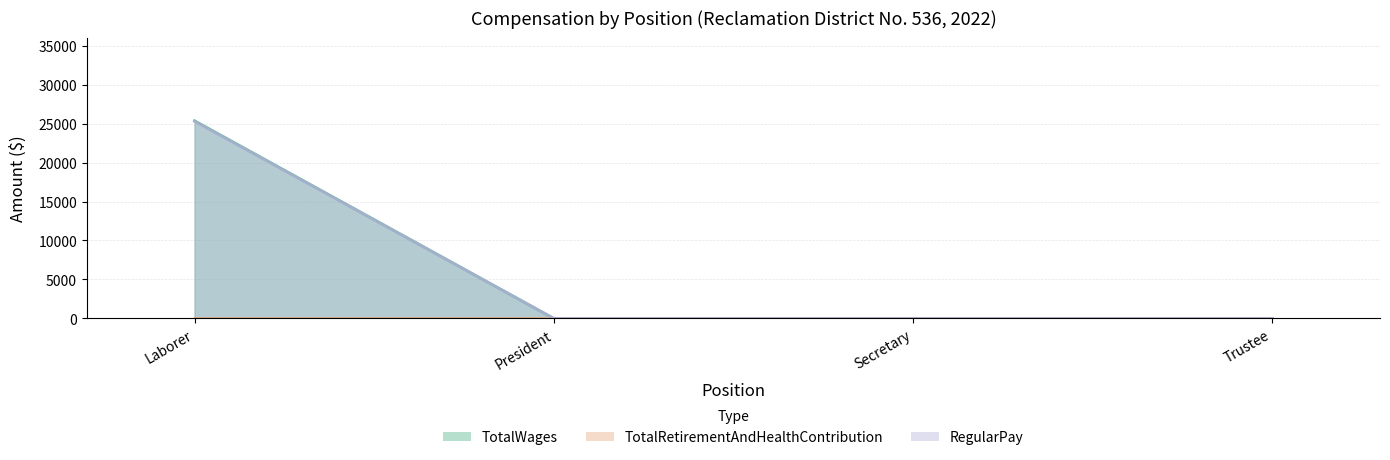

How many values in TotalWages are above zero?

1